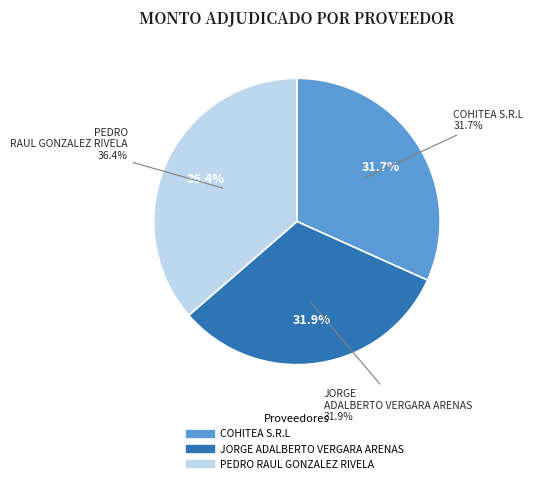

Is there any slice that represents more than half of the pie?

No